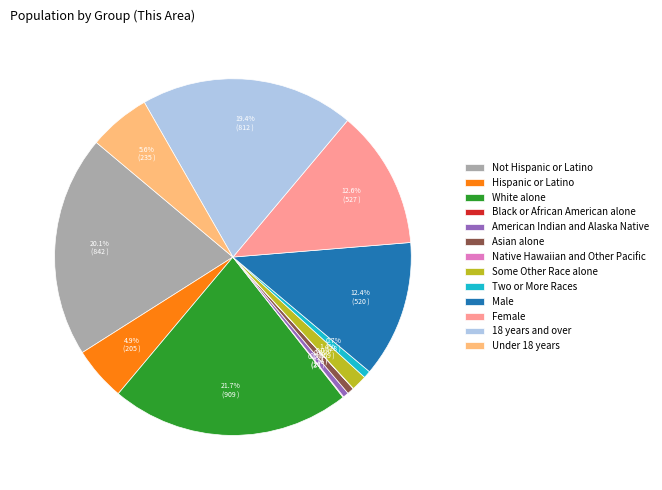

Is Hispanic or Latino the majority of the pie?

No